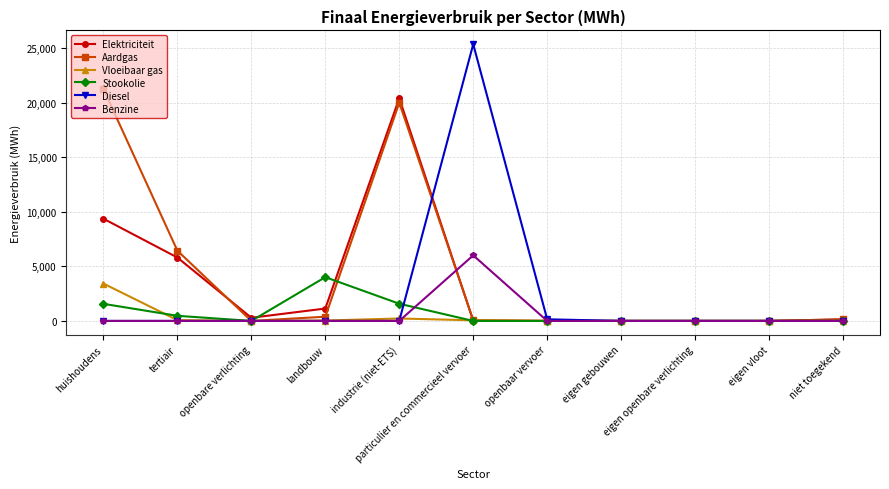

Does the chart have visible grid lines?

Yes